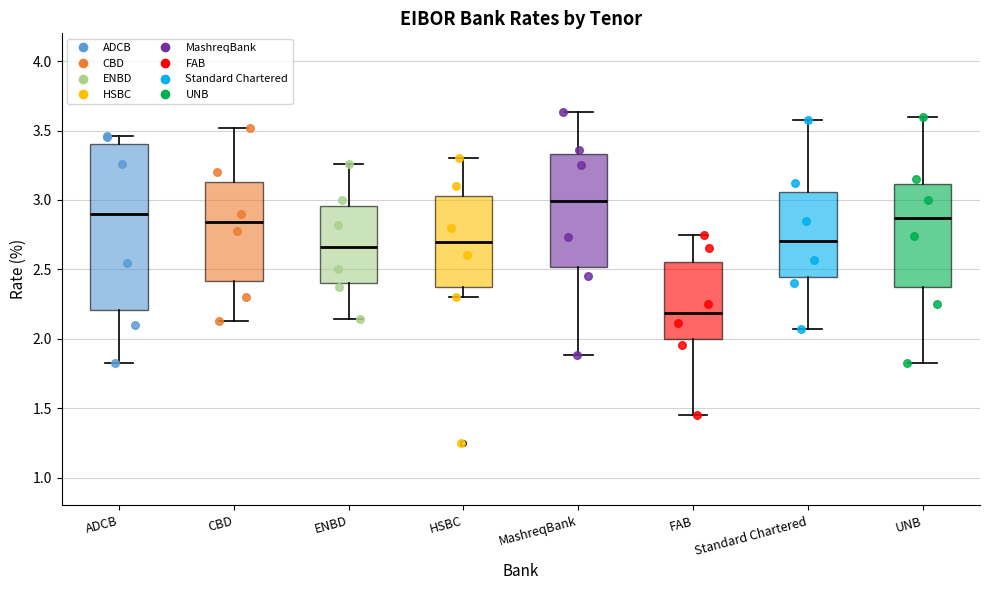

Which box's median line is the lowest?

FAB